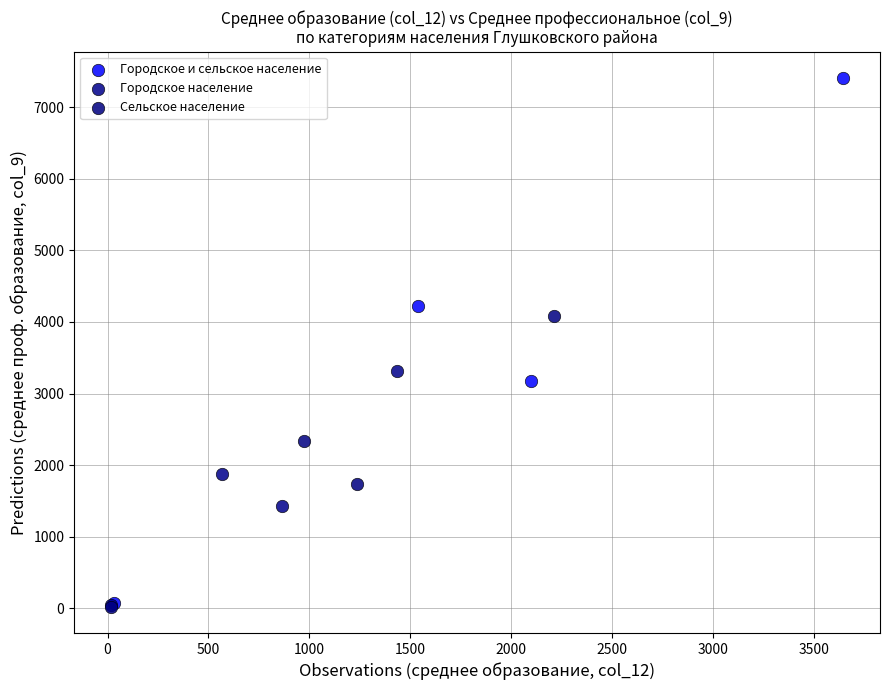

Which series contains the highest Y value?

Городское и сельское население